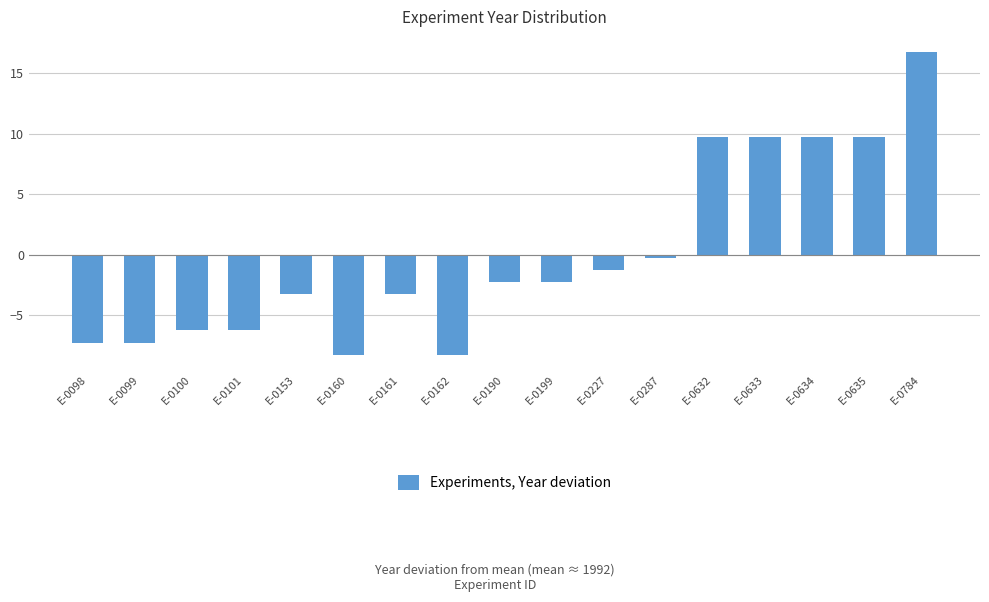

What value does the data have at E-0287?

-0.2